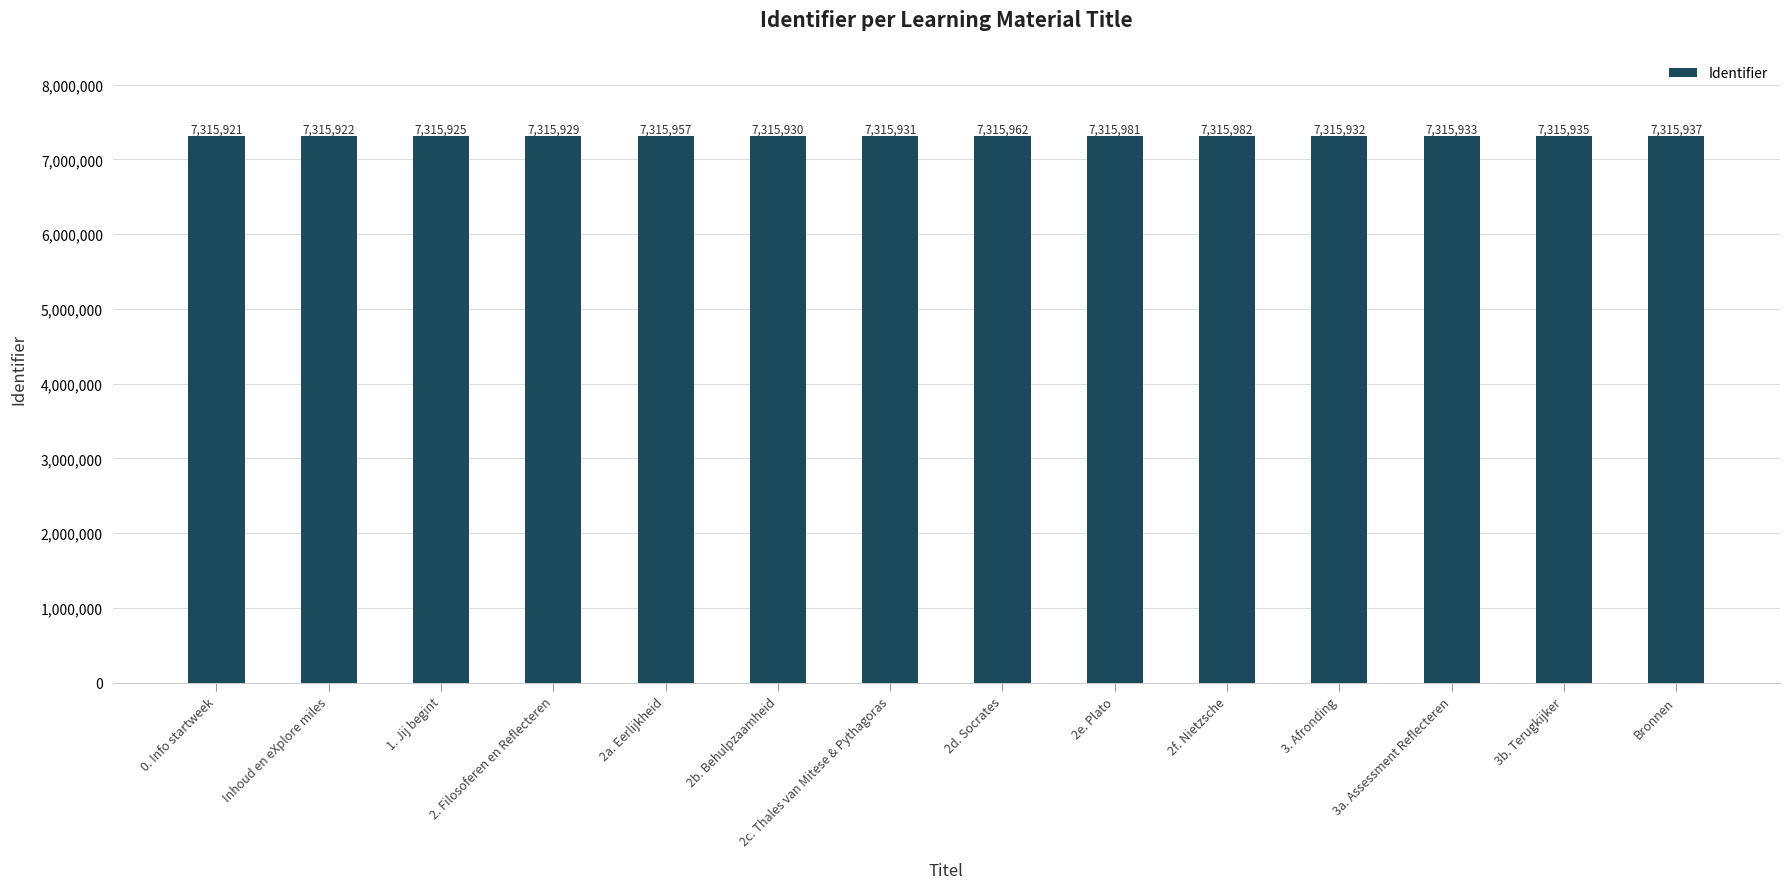

Does the chart contain stacked bars?

No